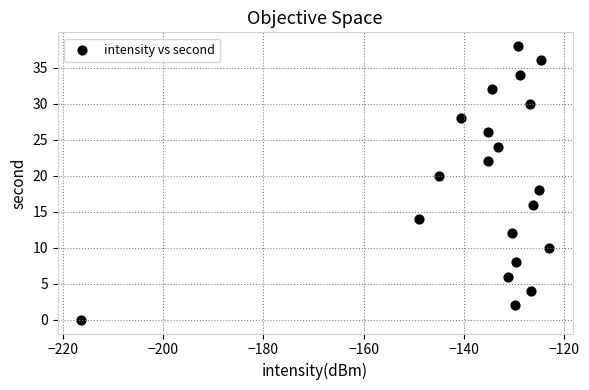

What is the range of Y values (max minus min)?

38